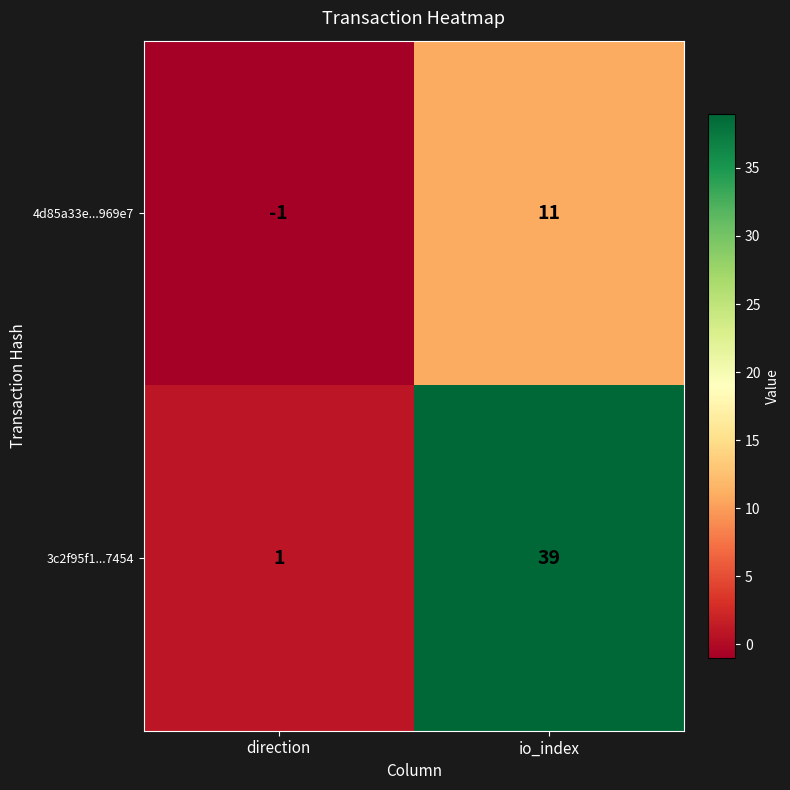

The value of 4d85a33e...969e7 at io_index is 2. True or false?

False